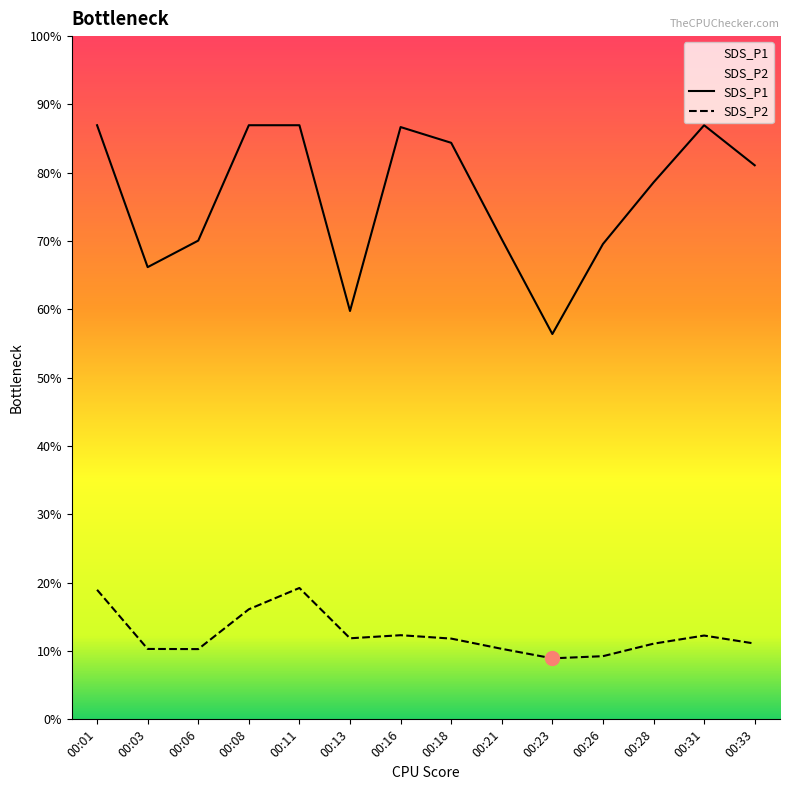

Which series has the widest spread of values?

SDS_P1